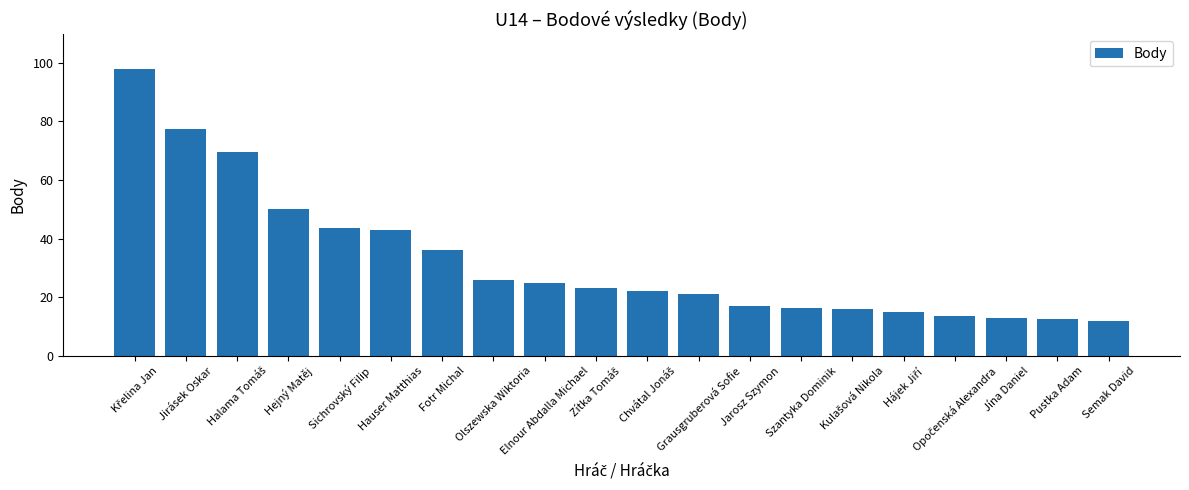

What is the label of the 4th bar from the left?

Hejný Matěj